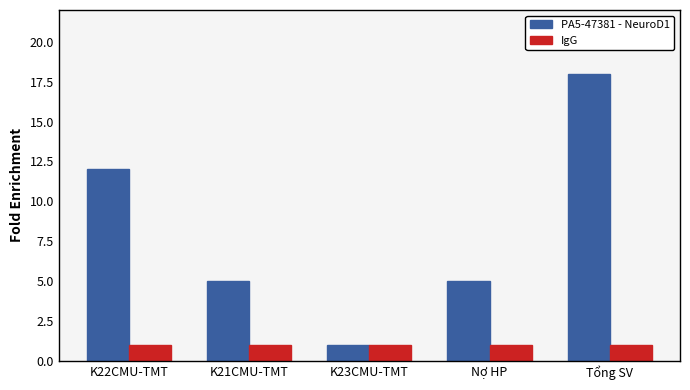

Which series has the largest range (max minus min)?

PA5-47381 - NeuroD1